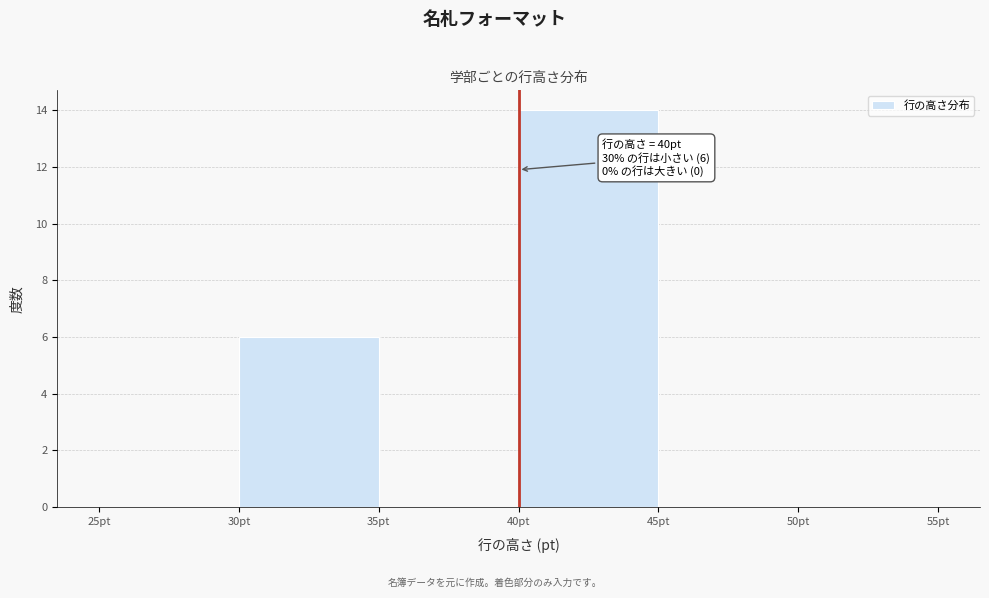

Over which range of the x-axis is the bar tallest?

40 to 45